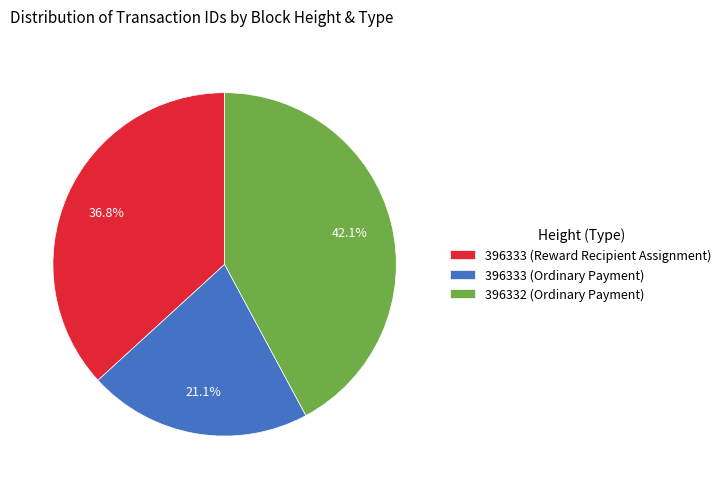

Count the number of slices in the pie.

3